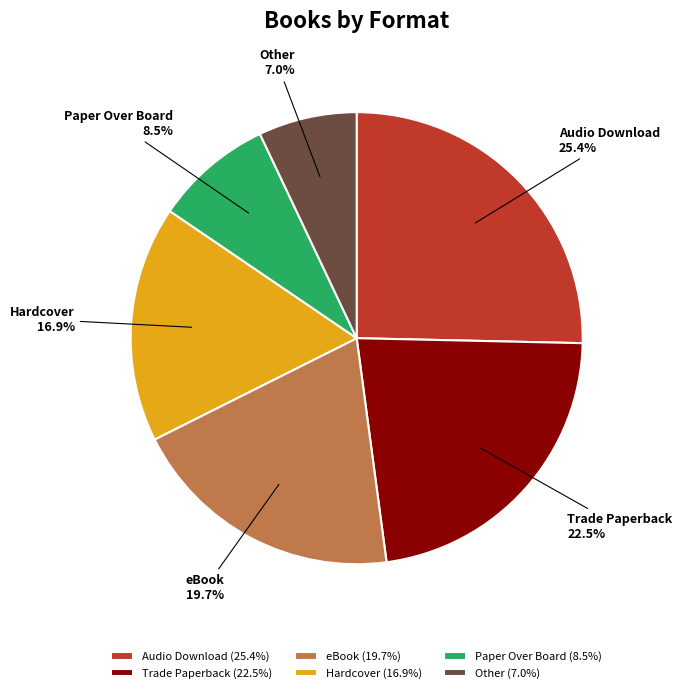

Approximately how many times larger is the value at Paper Over Board compared to Other?

1.2